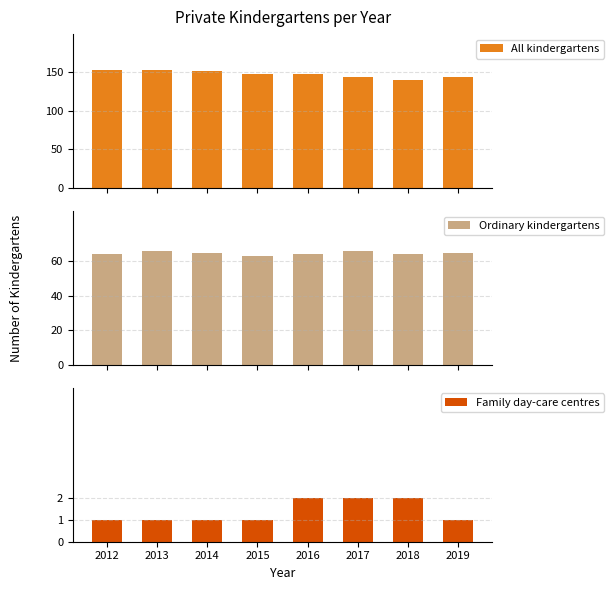

Rank the categories by Family day-care centres value from lowest to highest.

2012, 2013, 2014, 2015, 2019, 2016, 2017, 2018